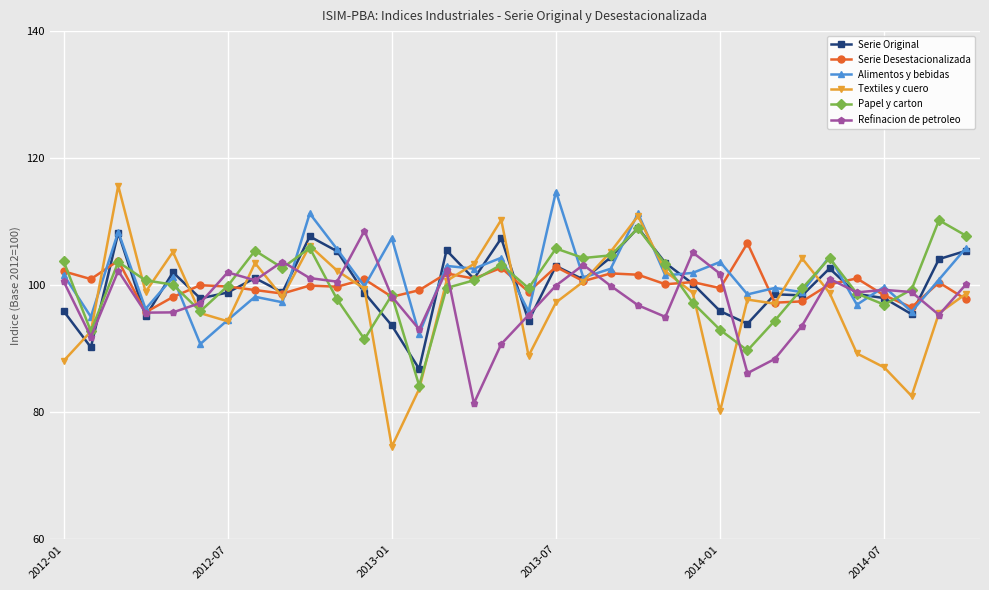

Which series has the widest spread of values?

Textiles y cuero